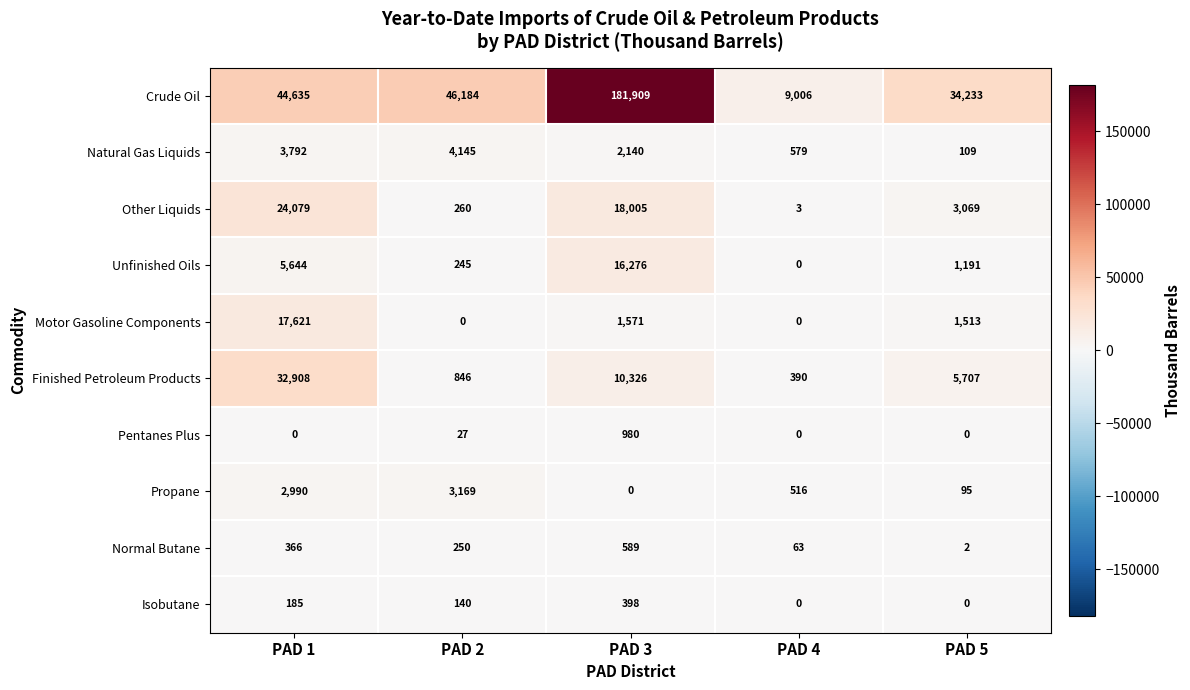

The Other Liquids series shows 3 at PAD 4. True or false?

True